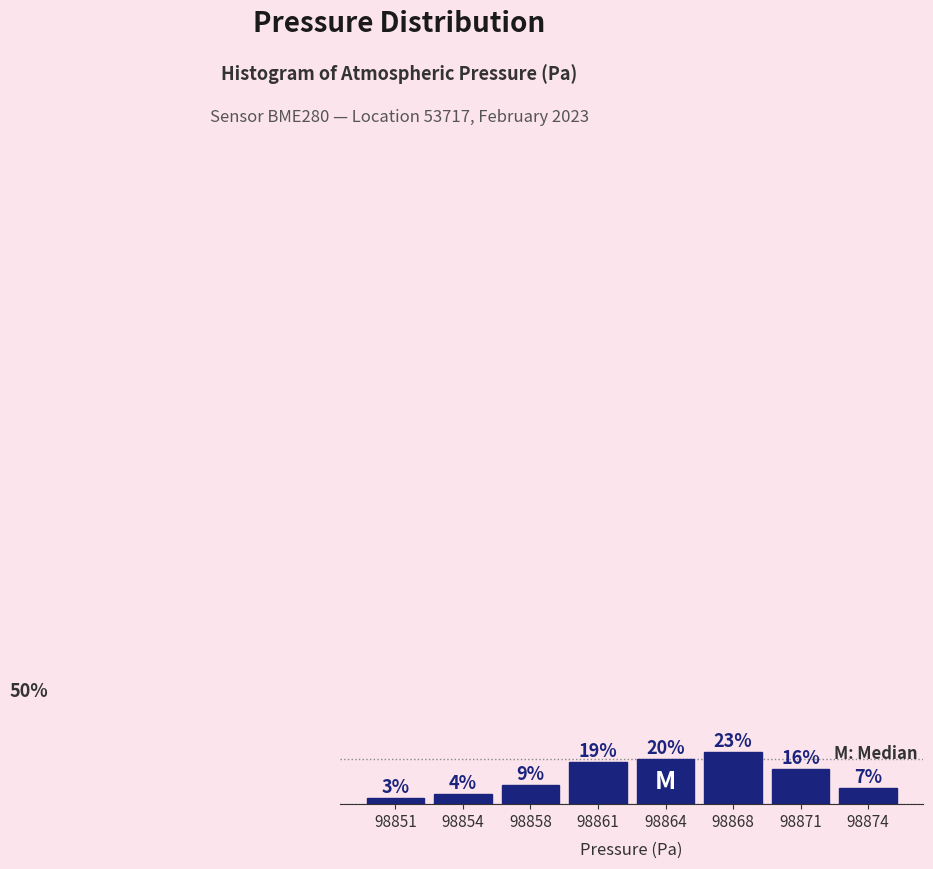

Are the bars horizontal?

No